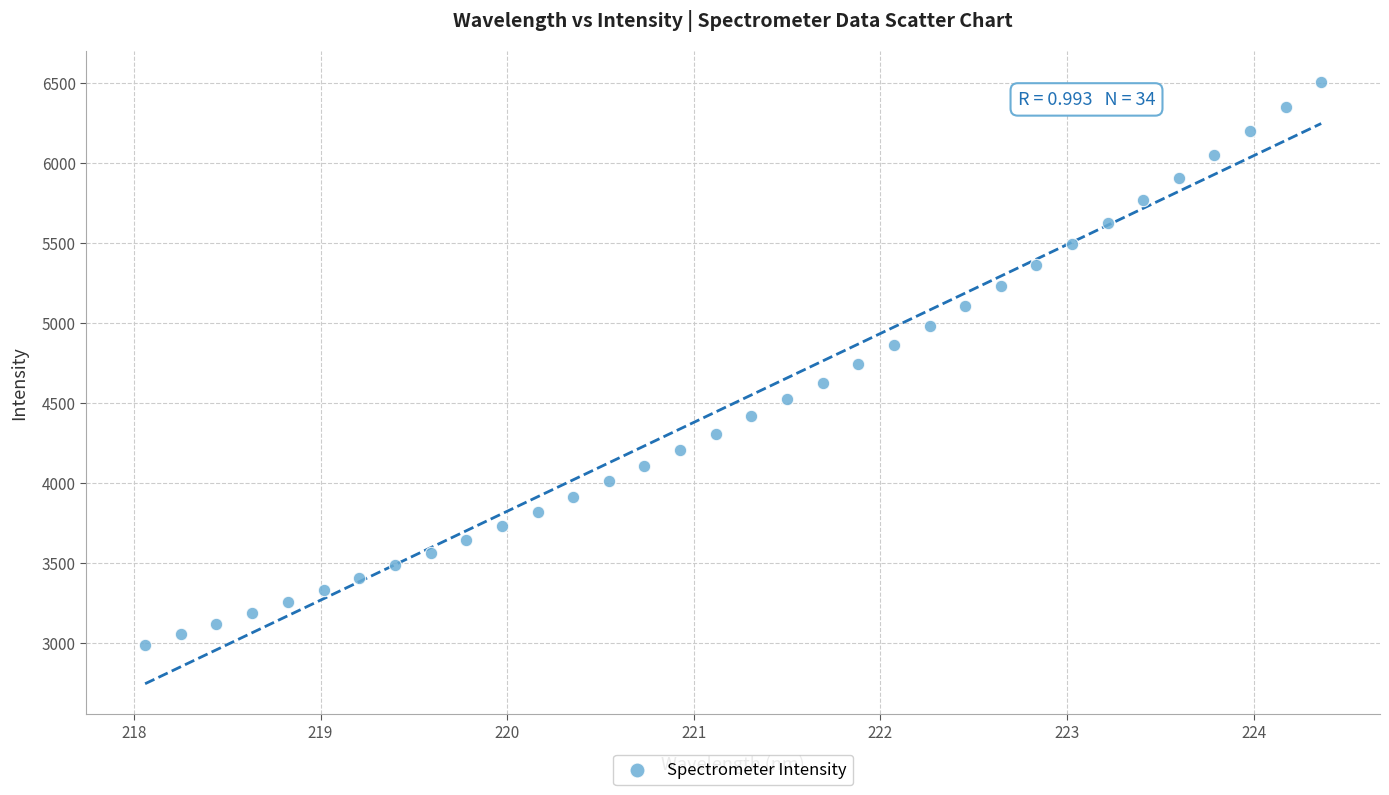

What is the range of X values (max minus min)?

6.3